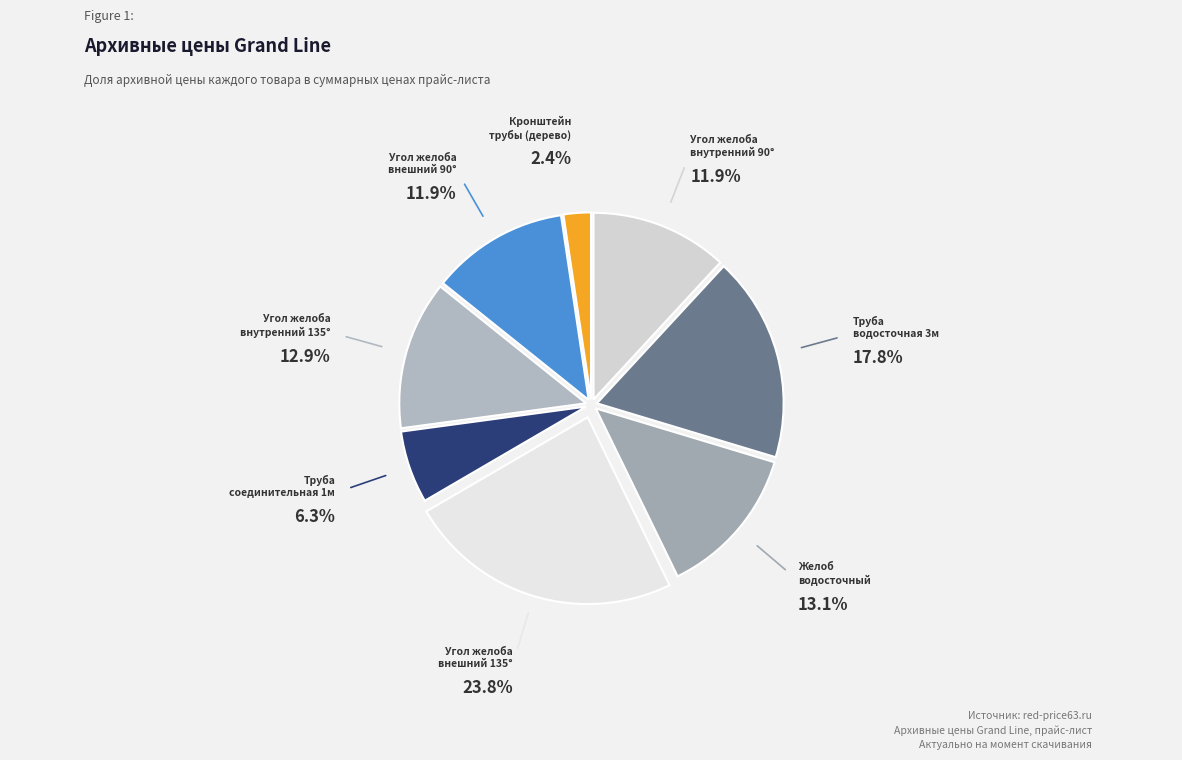

To the nearest percent, what is the average slice percentage?

12%